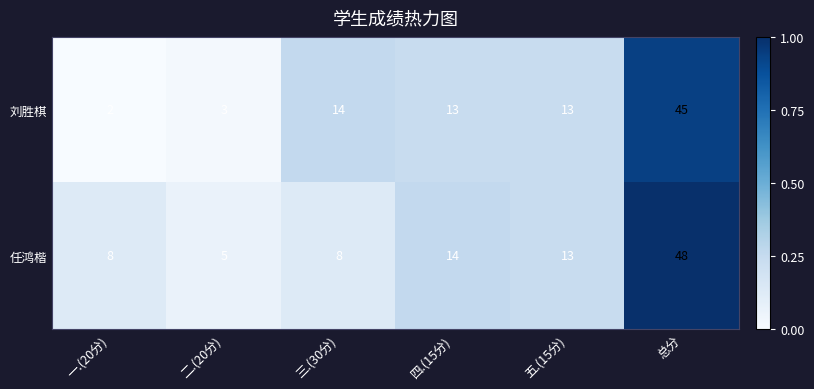

Reading left to right, transcribe all the data shown in this chart.

刘胜棋: 2	3	14	13	13	45
任鸿楷: 8	5	8	14	13	48